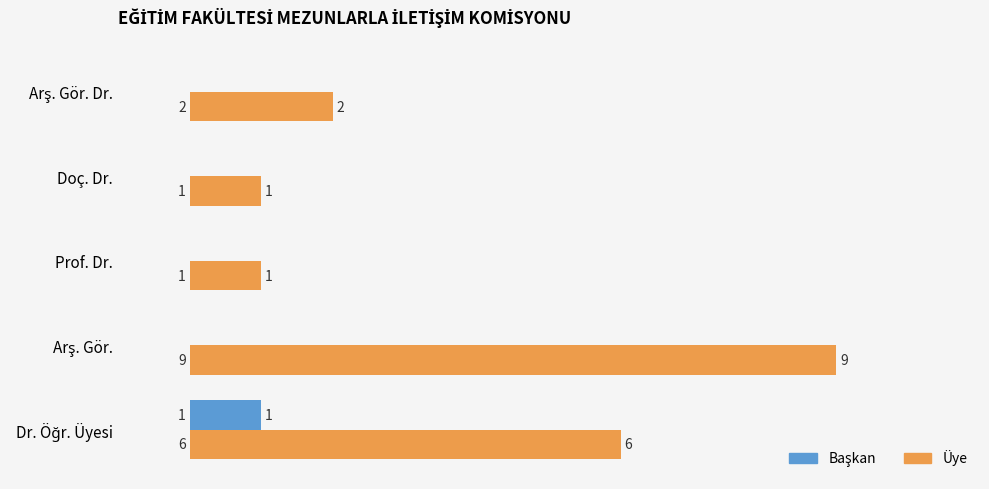

Which series has the largest total across all categories?

Üye